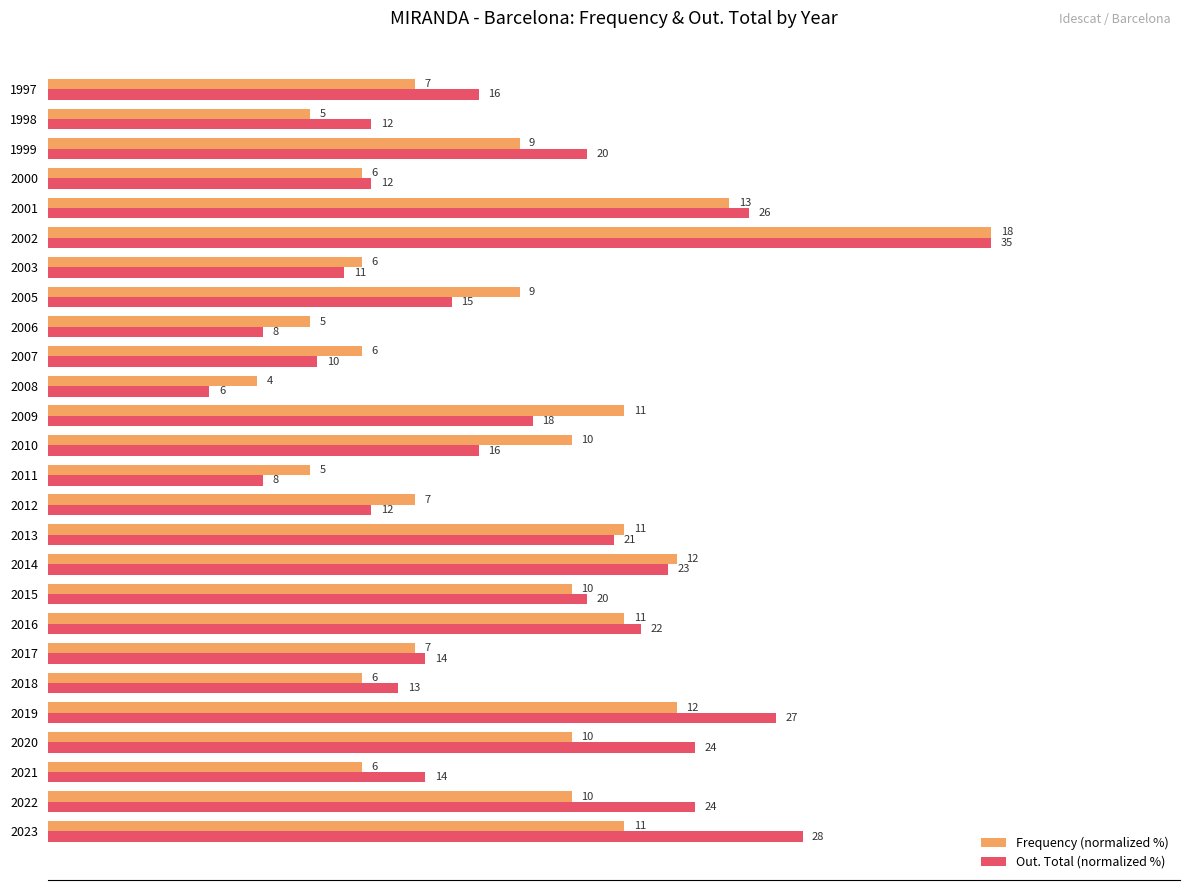

What are all the series names shown in the legend?

Frequency (normalized %), Out. Total (normalized %)